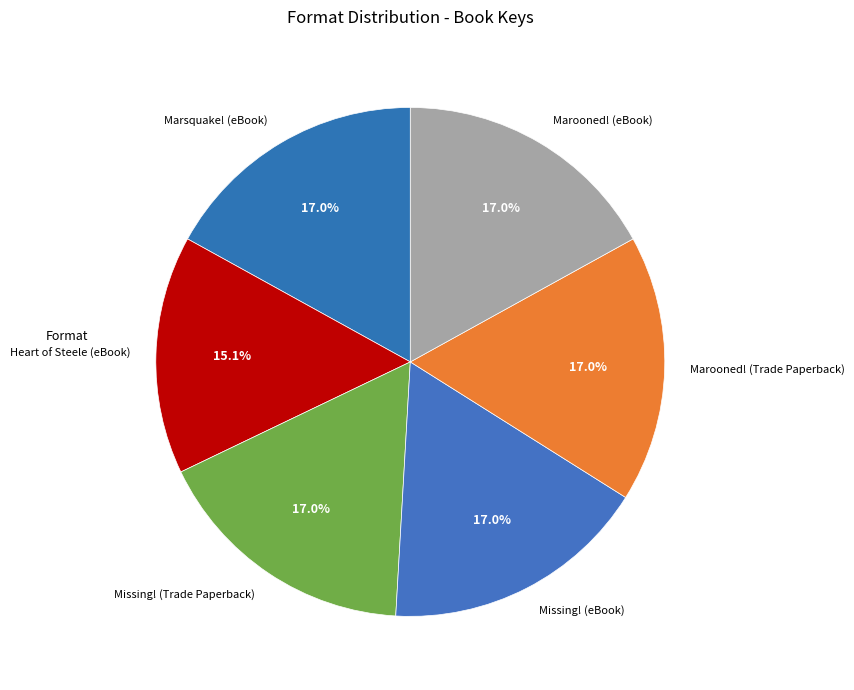

The Marooned! (eBook) slice represents 26% of the pie. True or false?

False